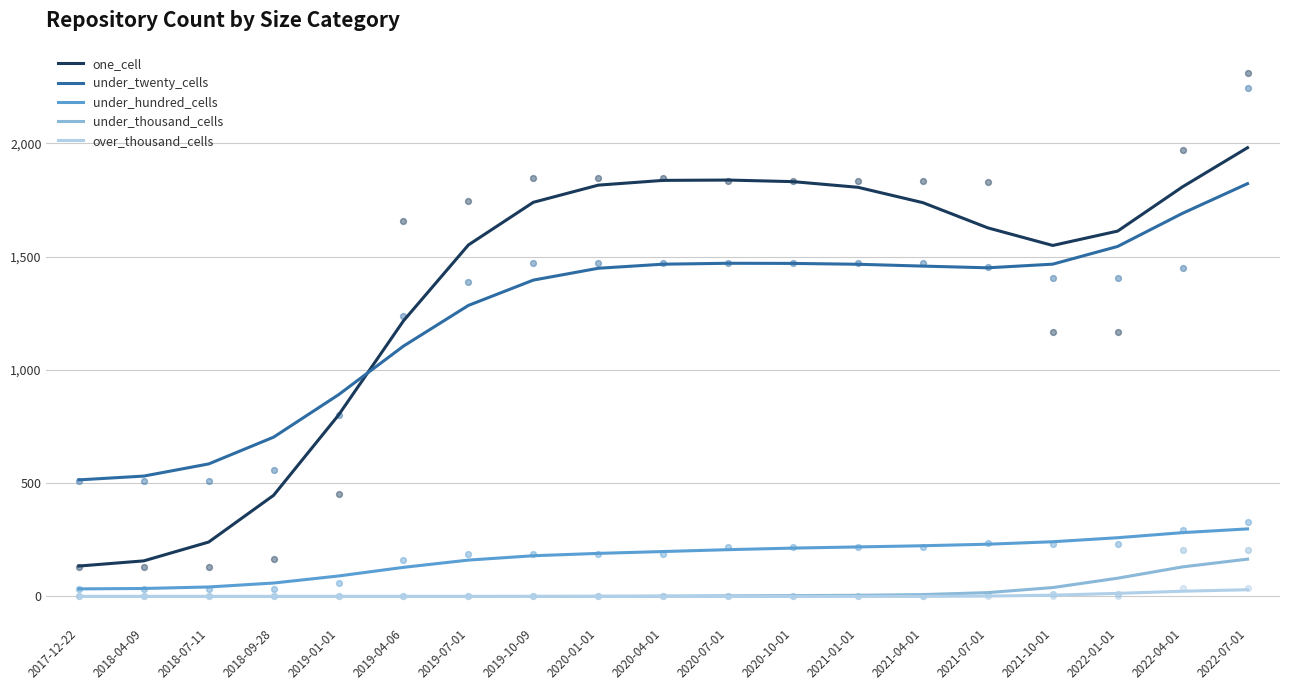

At which category is the sum across all series the highest?

2022-07-01